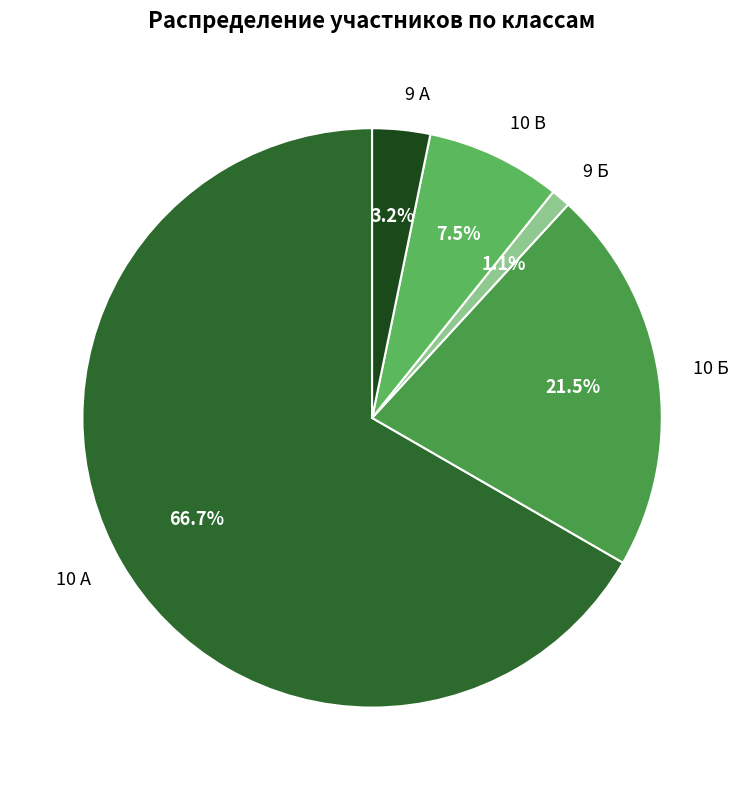

To the nearest percent, what percentage of the pie is 9 Б?

1%